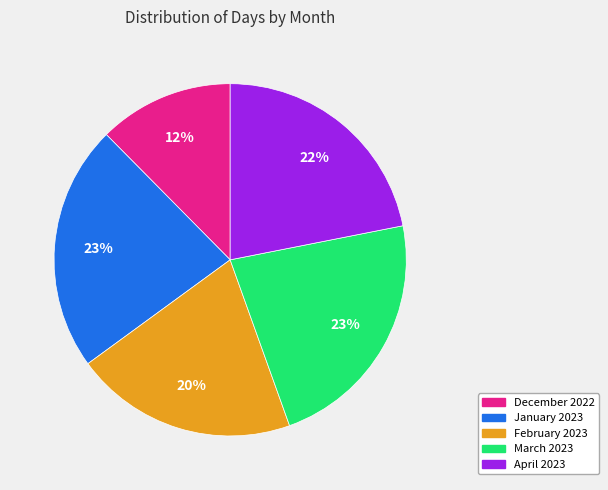

Approximately how many times larger is the value at March 2023 compared to February 2023?

1.1